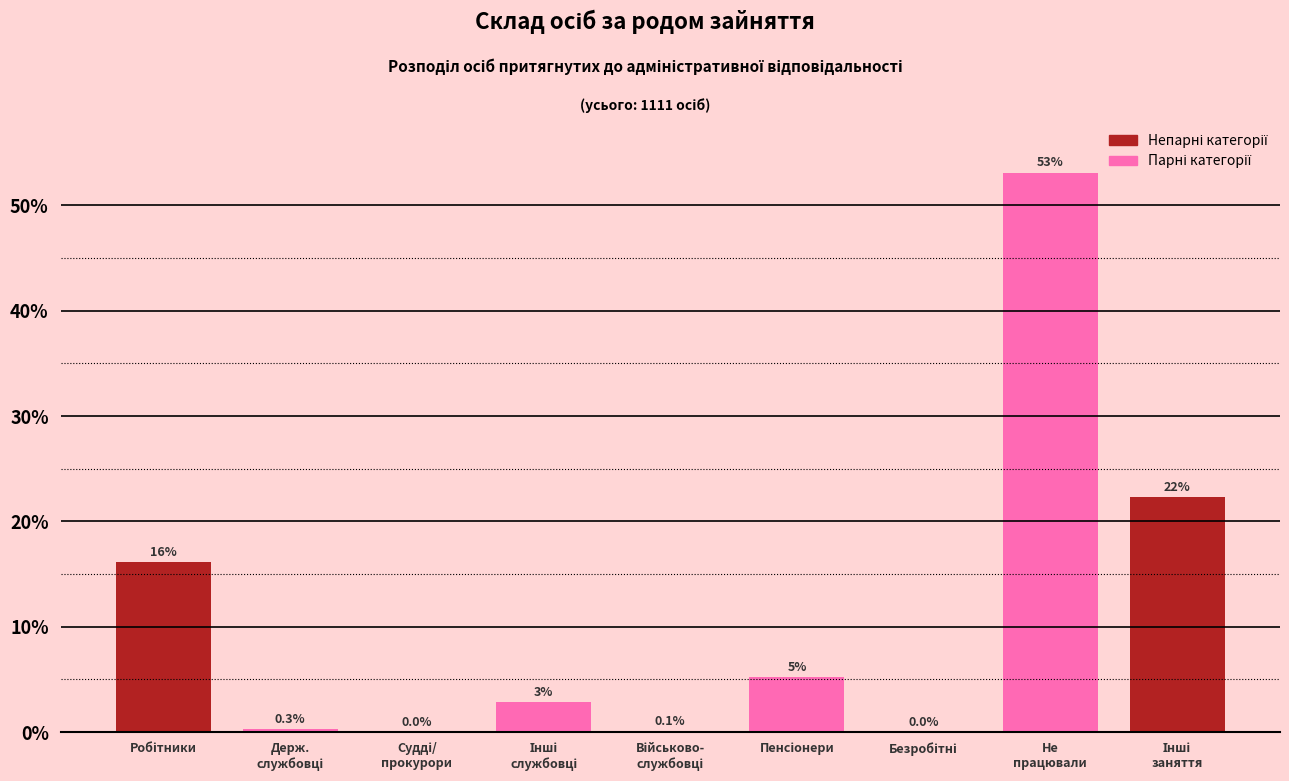

What is the greatest value displayed?

53.1